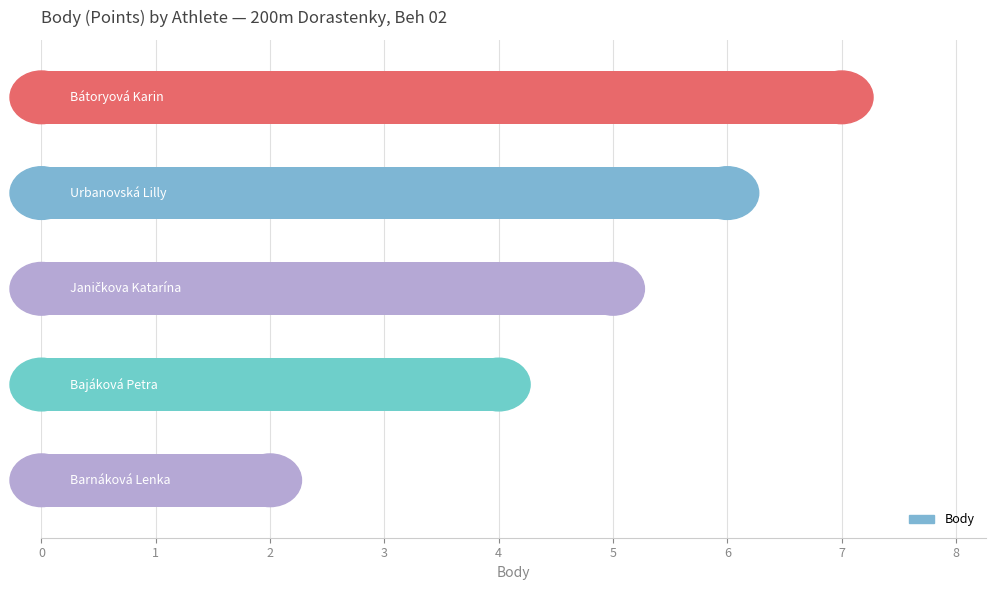

What is the difference between the maximum and second lowest values?

3